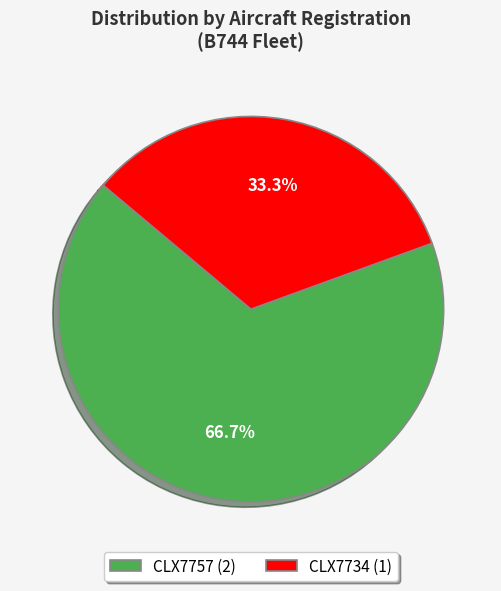

Rank the categories by value from highest to lowest.

CLX7757 (2), CLX7734 (1)